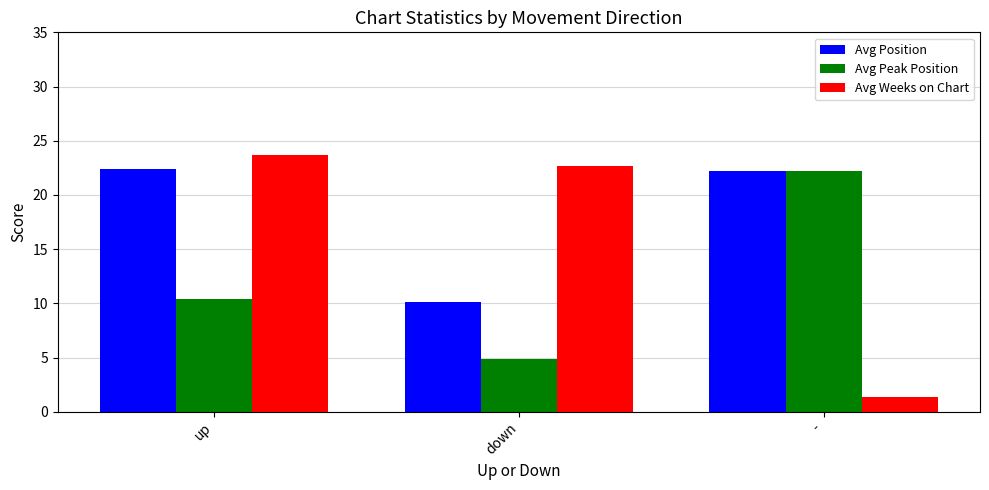

List the series in order of their overall mean, highest first.

Avg Position, Avg Weeks on Chart, Avg Peak Position